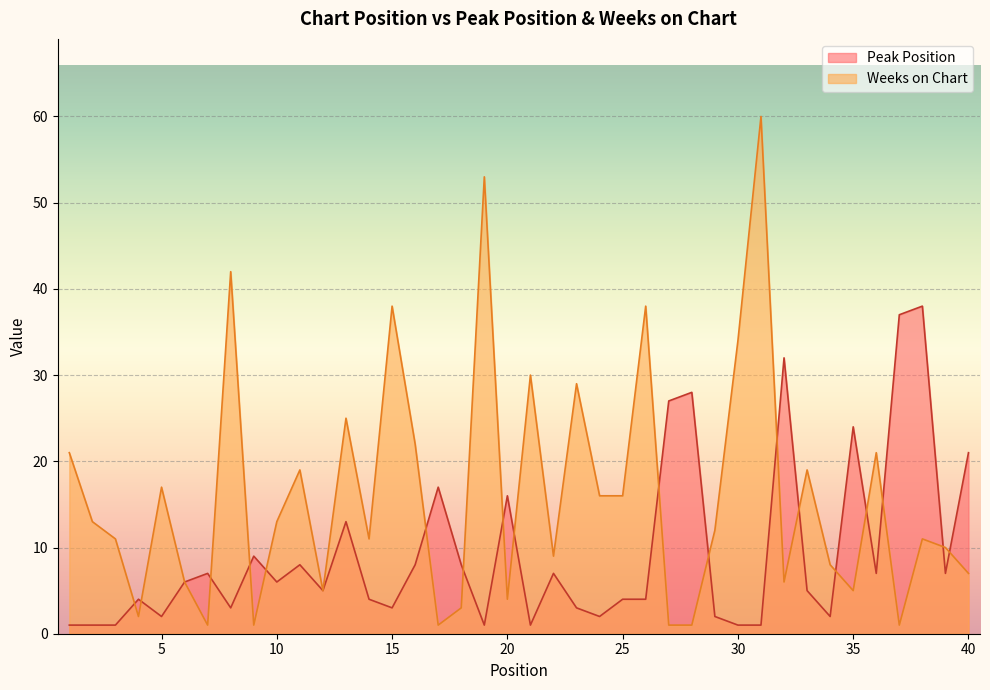

At which category does Weeks on Chart reach its first local valley?

4